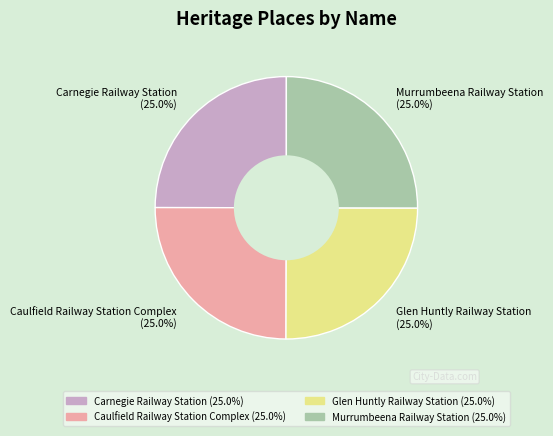

The Glen Huntly Railway Station slice represents 25% of the pie. True or false?

True